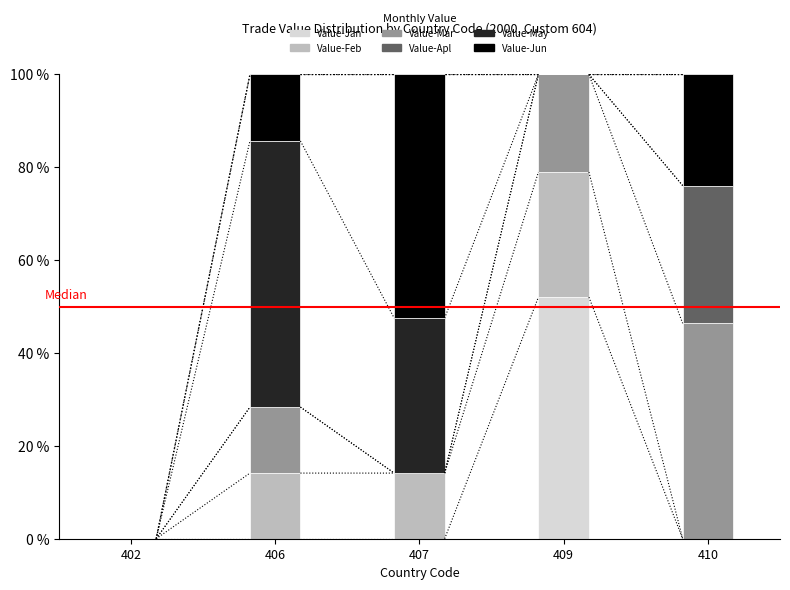

True or false: Value-Jan has a value of 19.8 at 409.

False